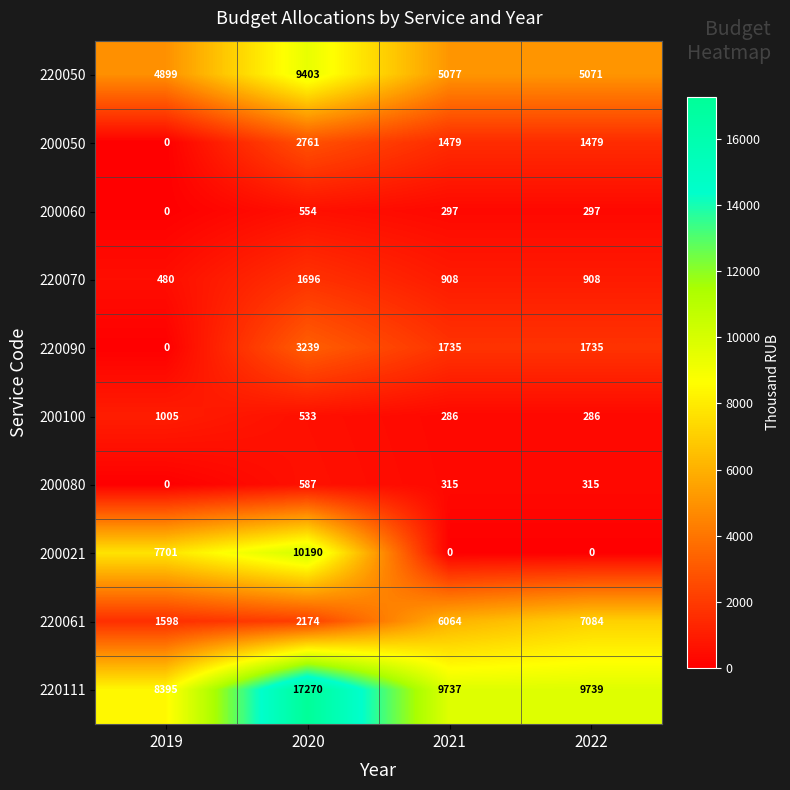

The 220070 series shows 908 at 2021. True or false?

True